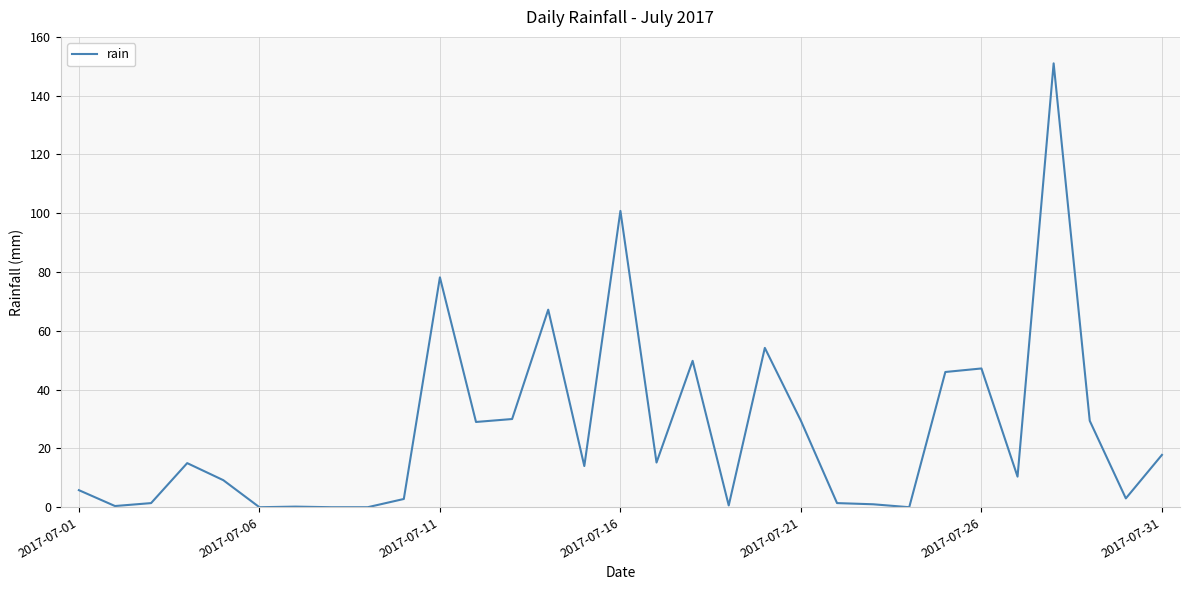

Does the chart have visible grid lines?

Yes